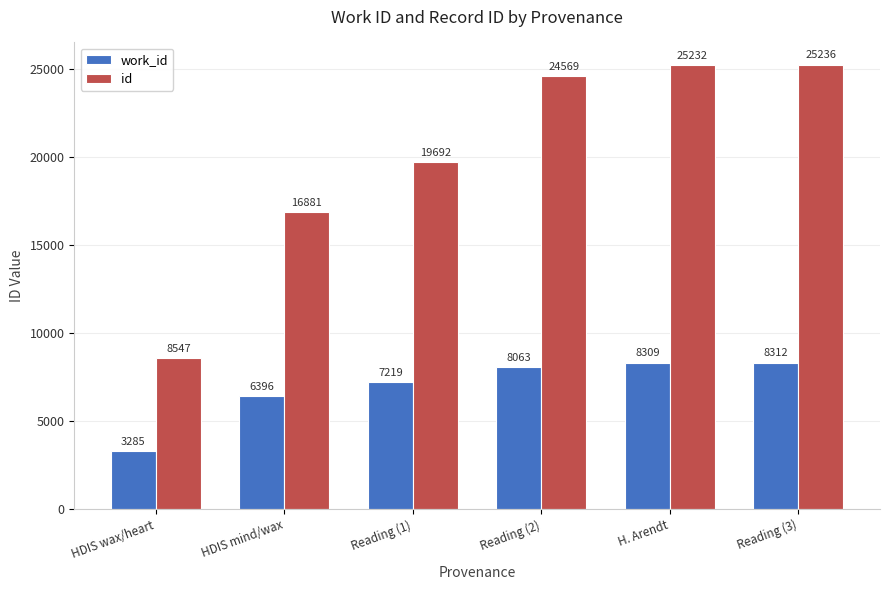

How many groups of bars are there?

6